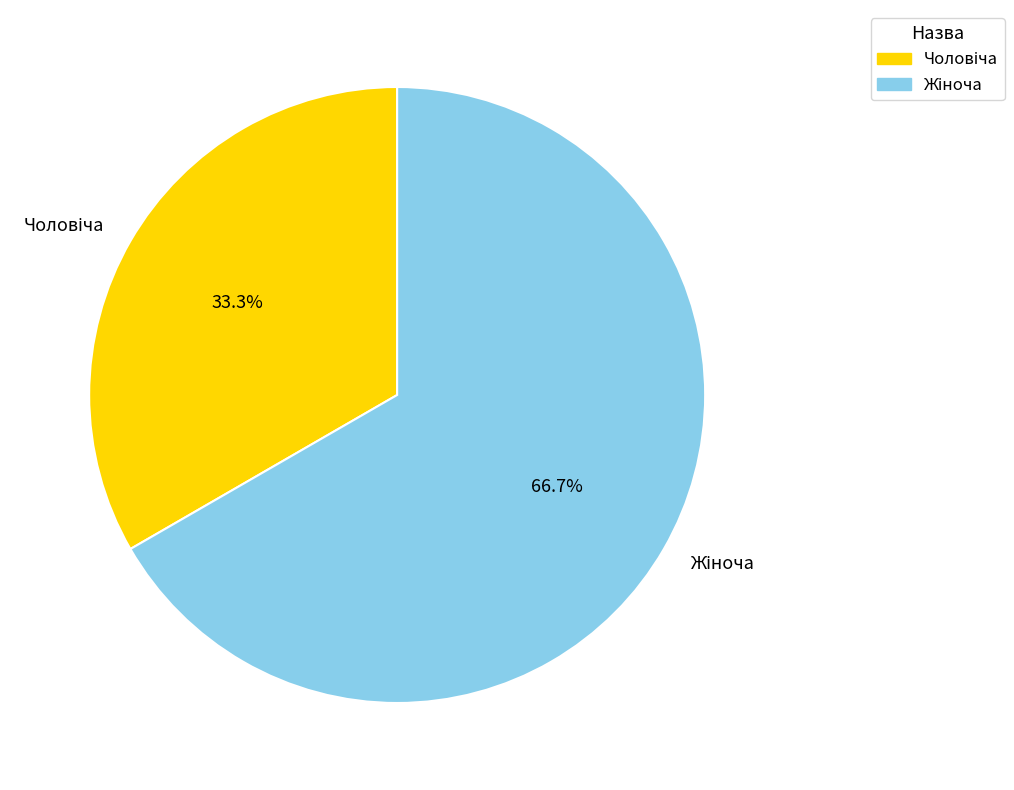

Count the number of slices in the pie.

2